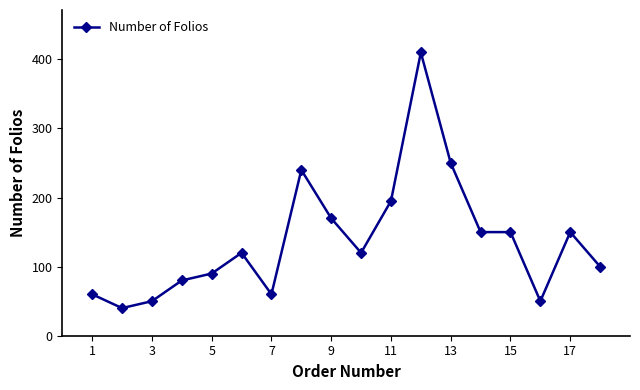

Reading left to right, list all the values displayed in this chart.

60	40	50	80	90	120	60	240	170	120	195	410	250	150	150	50	150	100